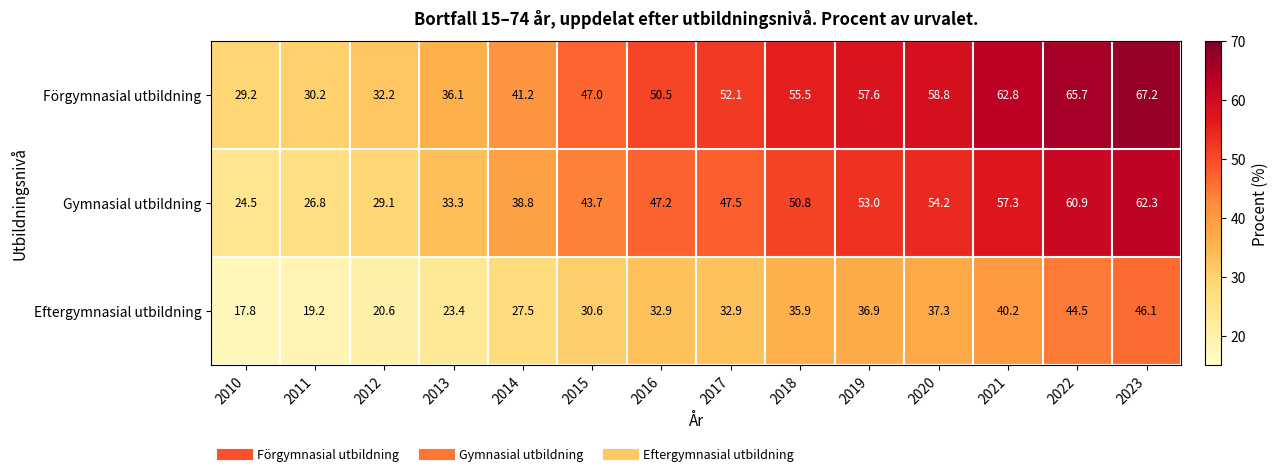

Which category has the lowest value across all series?

2010